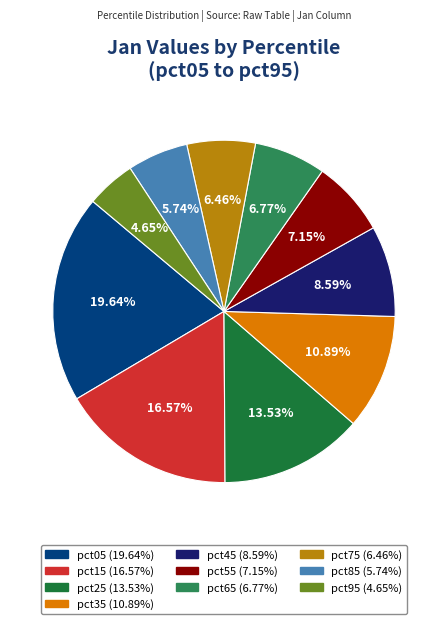

Which slice is the largest?

pct05